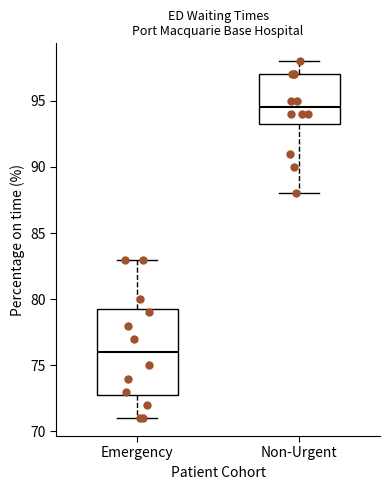

Which box is the tallest, from its lower edge to its upper edge?

Emergency